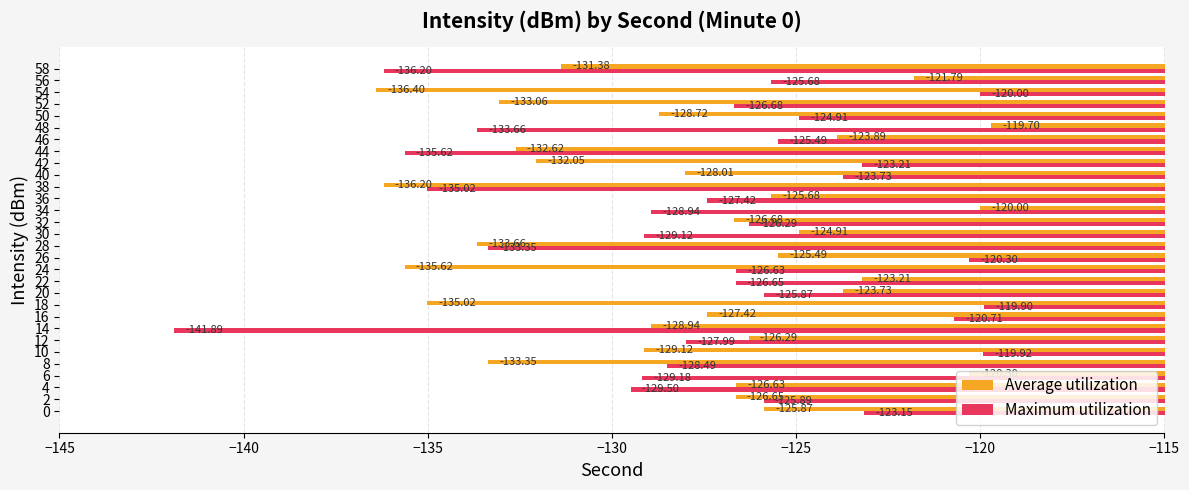

What is the highest value of the Average utilization series?

-119.7